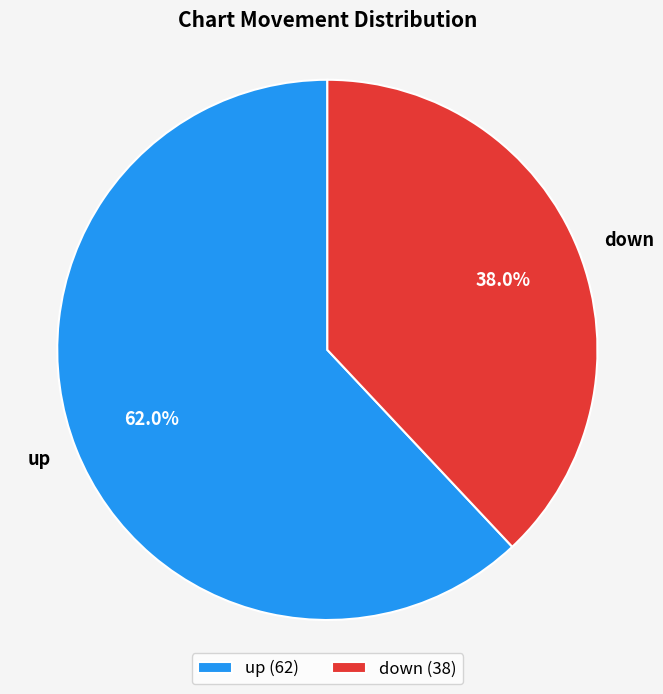

Which category has the biggest portion of the pie?

up